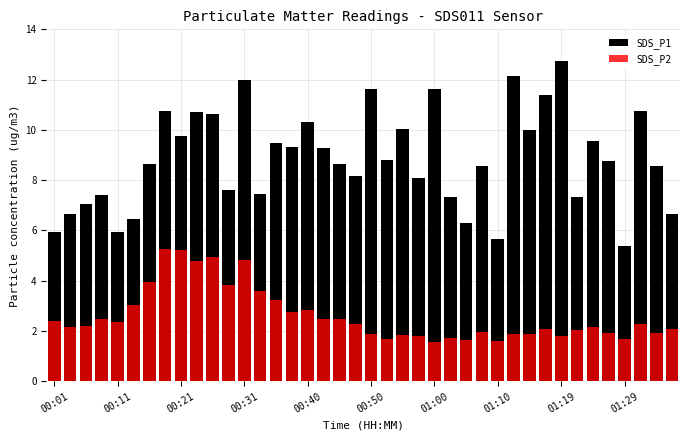

How many bars are there in each group?

2